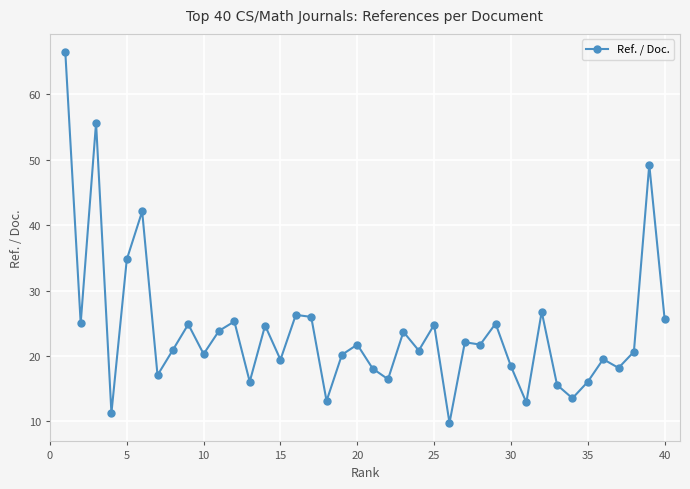

What is the greatest value displayed?

66.4